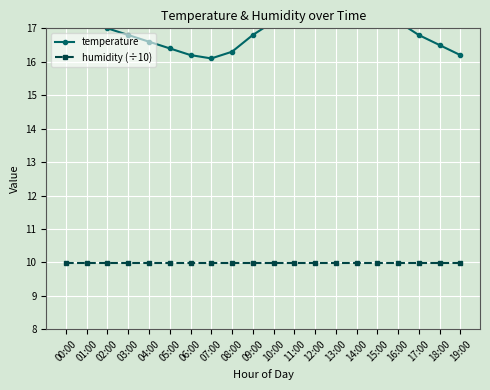

At how many categories does at least one series exceed 10?

20